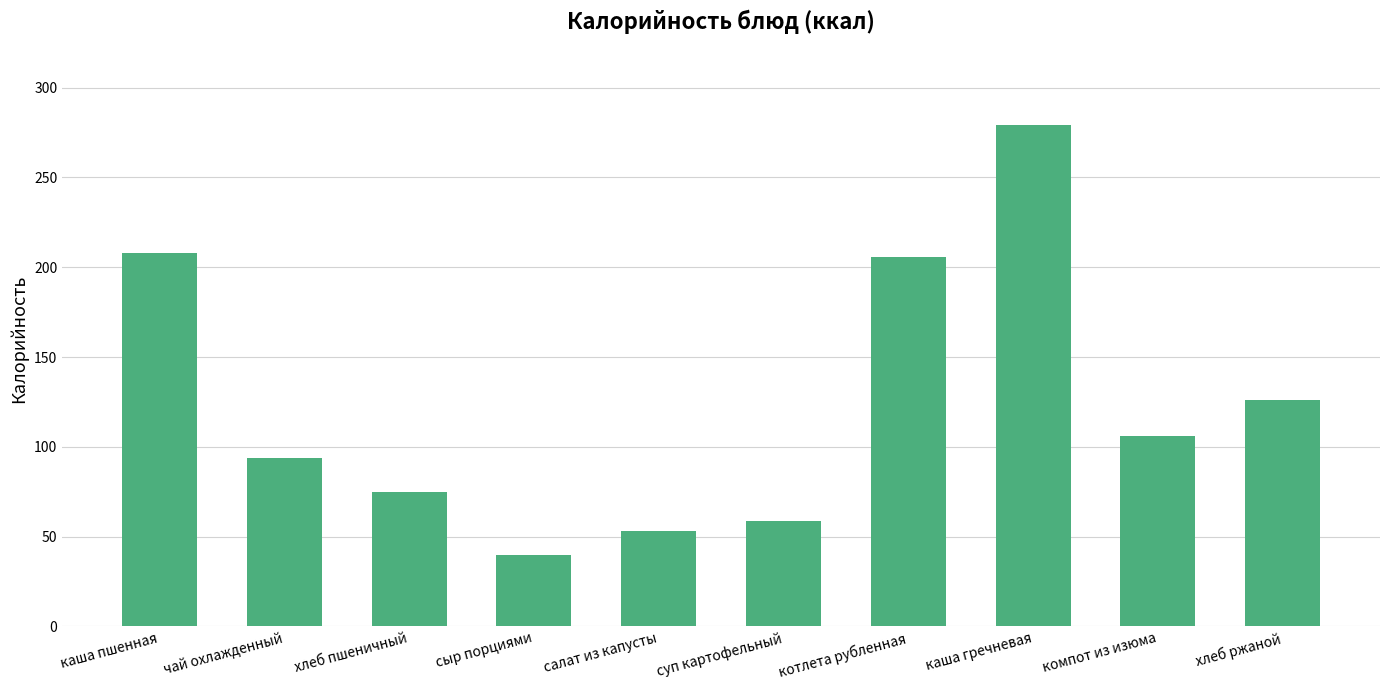

What is the ratio of the value at салат из капусты to the value at хлеб пшеничный?

0.7